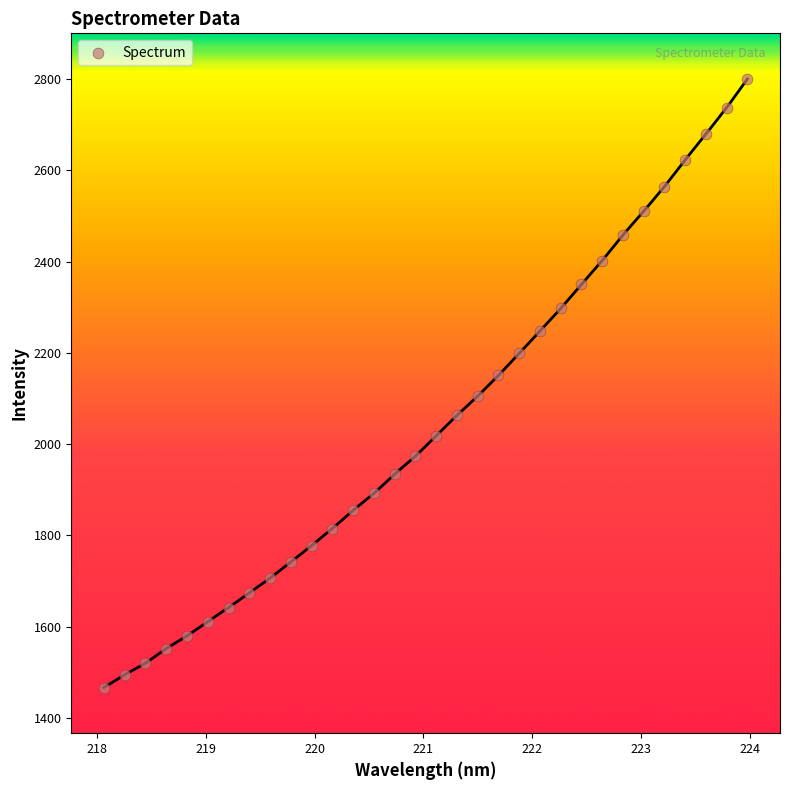

What is the range of X values (max minus min)?

5.9